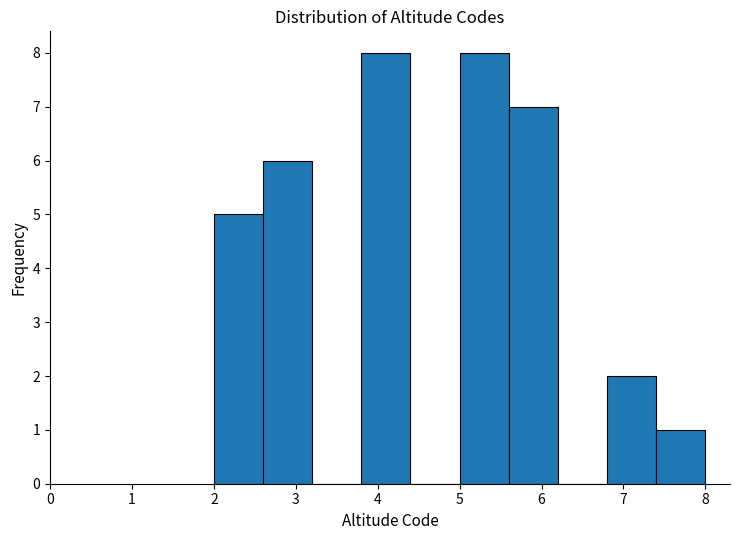

Reading left to right, transcribe this chart: for each bar, give the range it covers on the x-axis and its height. The values are not printed on the chart, so give them approximately, as read against the axis.

2.0 to 2.6: 5
2.6 to 3.2: 6
3.2 to 3.8: 0
3.8 to 4.4: 8
4.4 to 5.0: 0
5.0 to 5.6: 8
5.6 to 6.2: 7
6.2 to 6.8: 0
6.8 to 7.4: 2
7.4 to 8.0: 1